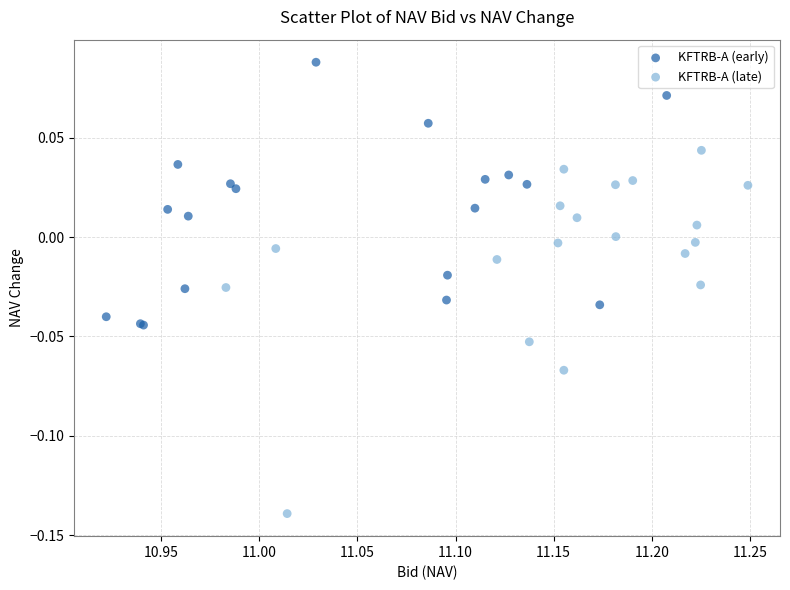

Which series reaches the minimum Y coordinate?

KFTRB-A (late)